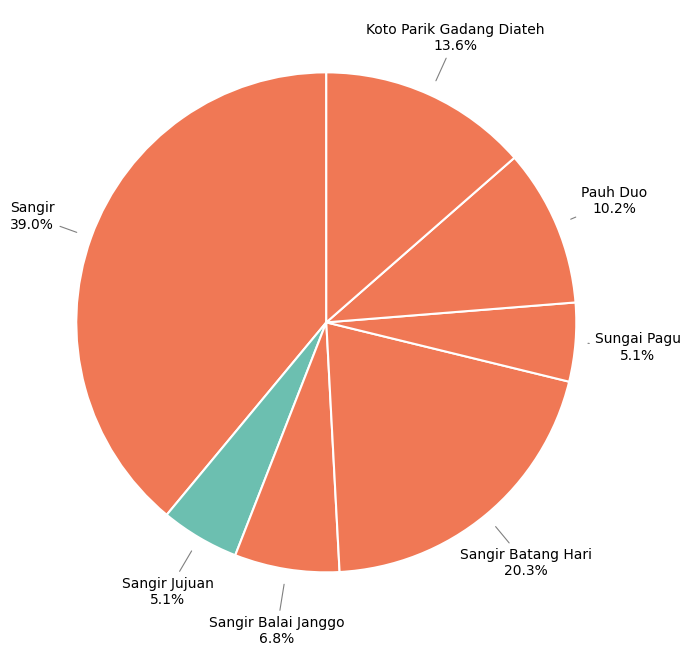

Which slice is the largest?

Sangir